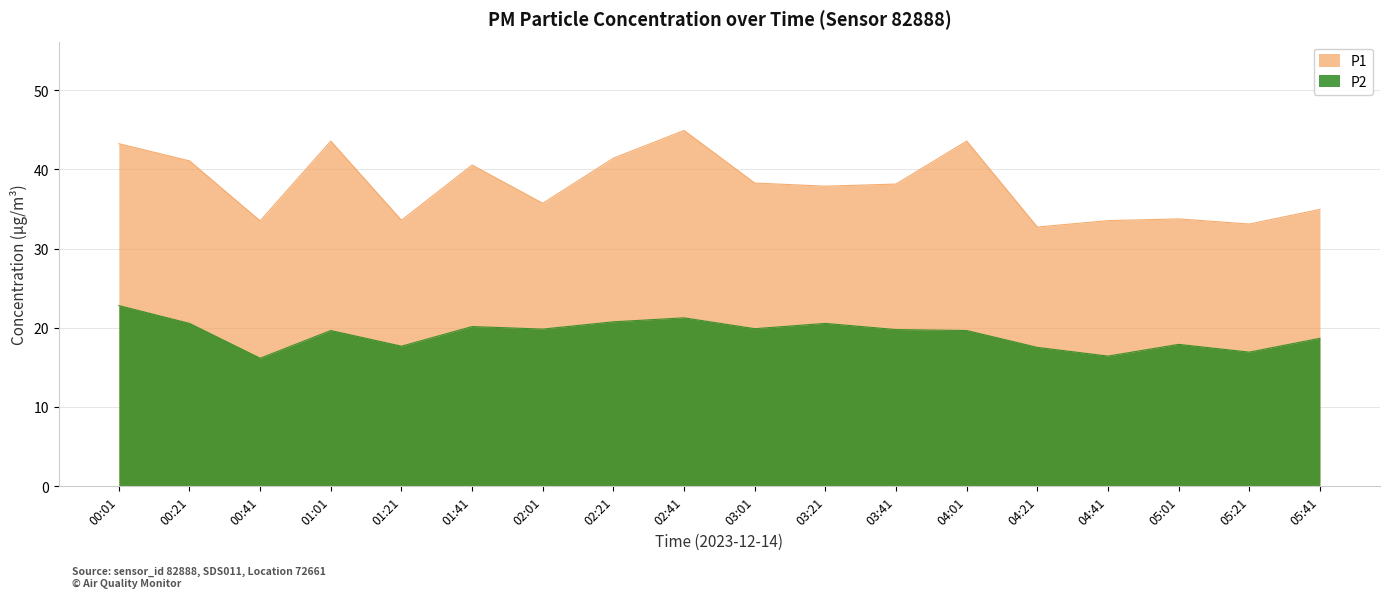

Rank the series by their maximum value, from lowest to highest.

P2, P1